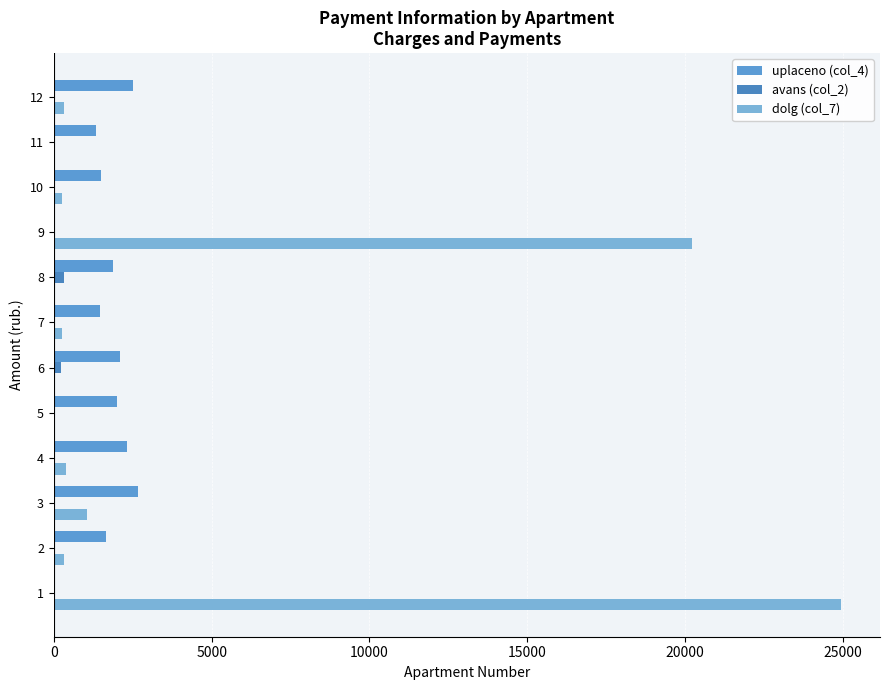

What is the highest value of the uplaceno (col_4) series?

2680.0